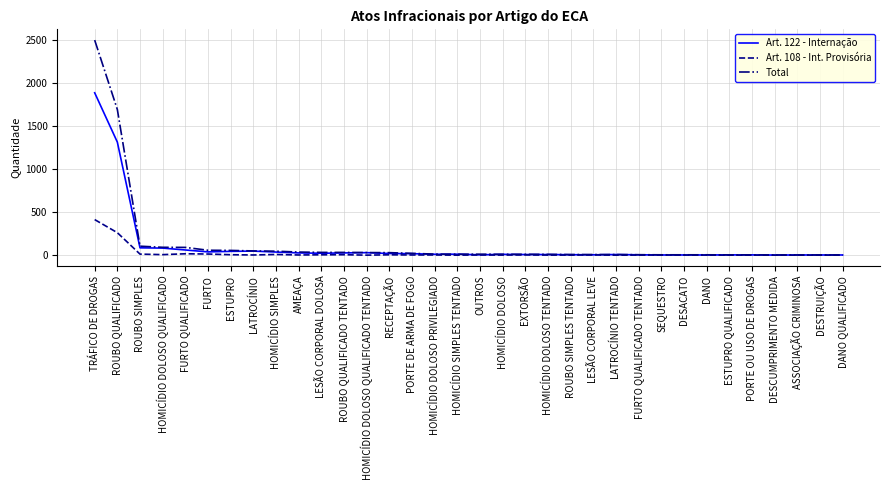

Which series has the widest spread of values?

Total